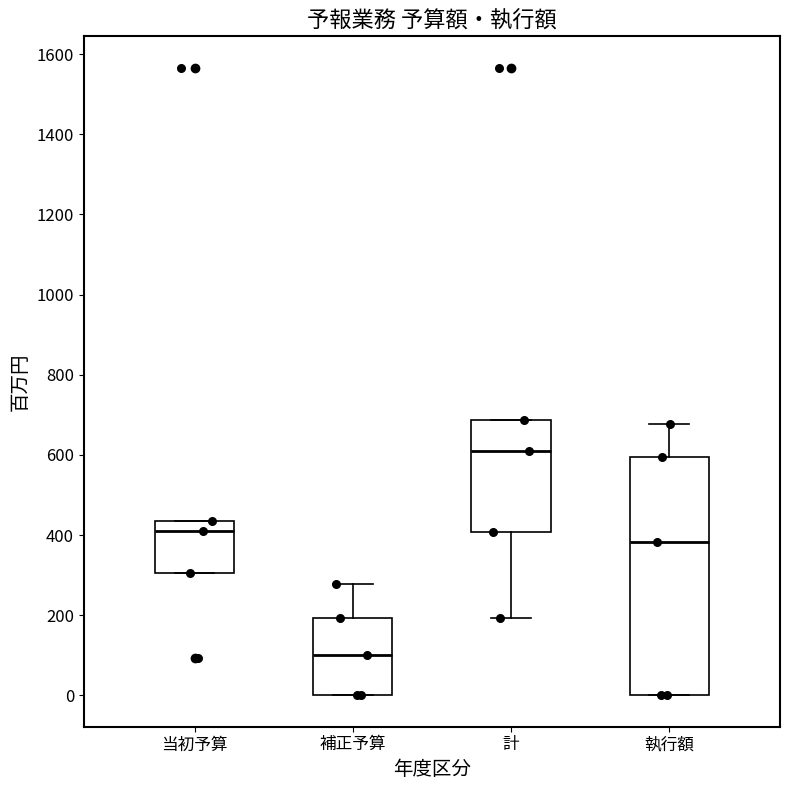

Comparing the boxes themselves (not the whiskers), which one is the tallest?

執行額